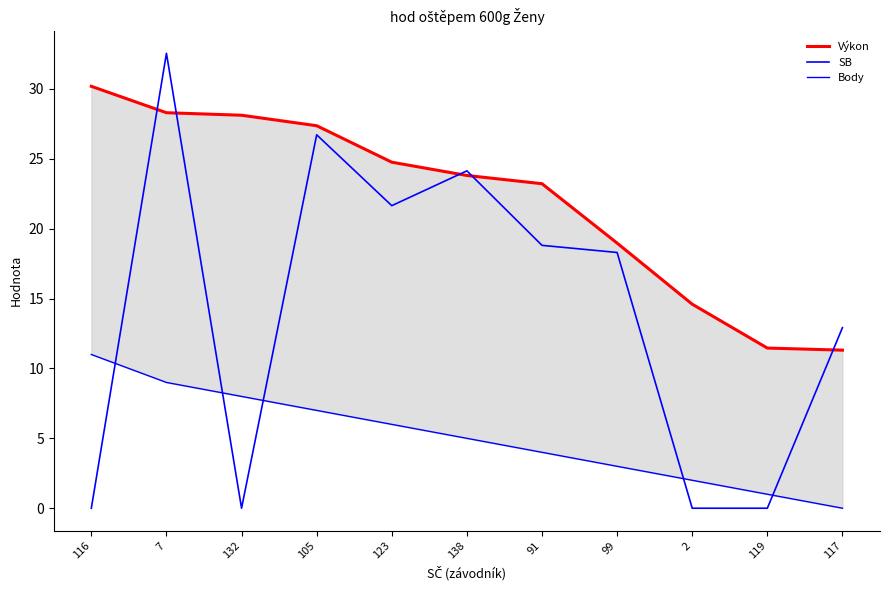

List the labels in order of SB value, smallest first.

116, 132, 2, 119, 117, 99, 91, 123, 138, 105, 7